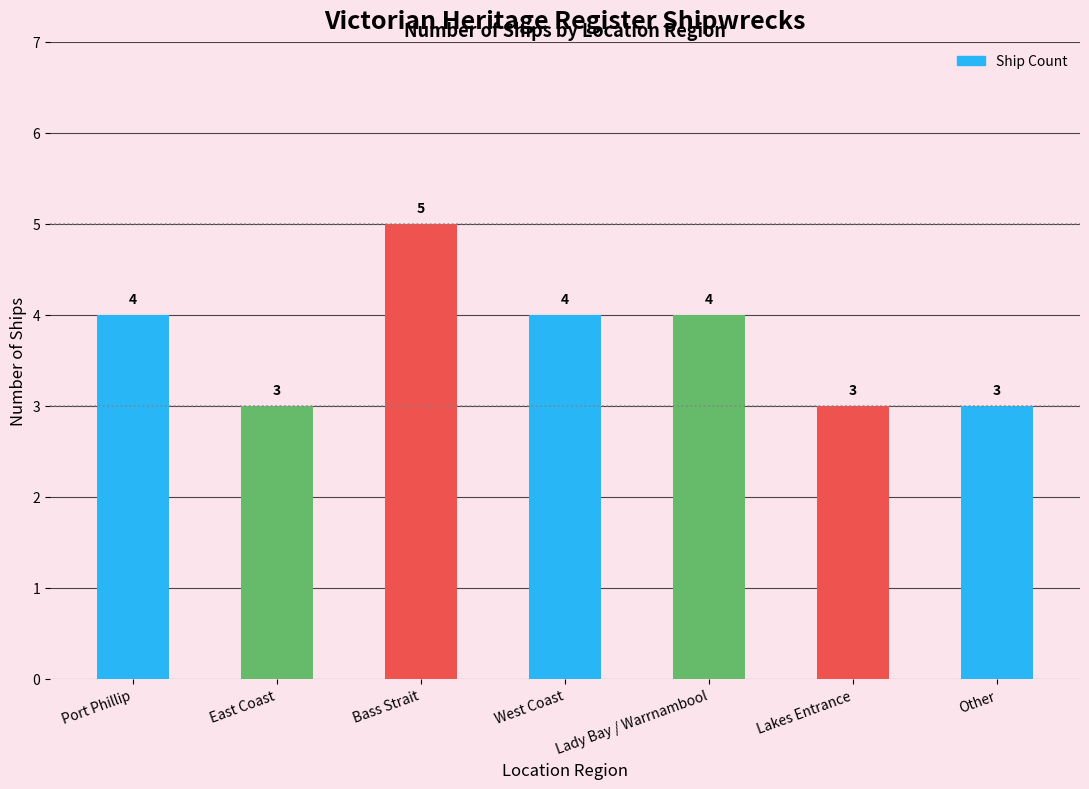

What is the ratio of the value at Lady Bay / Warrnambool to the value at West Coast?

1.0